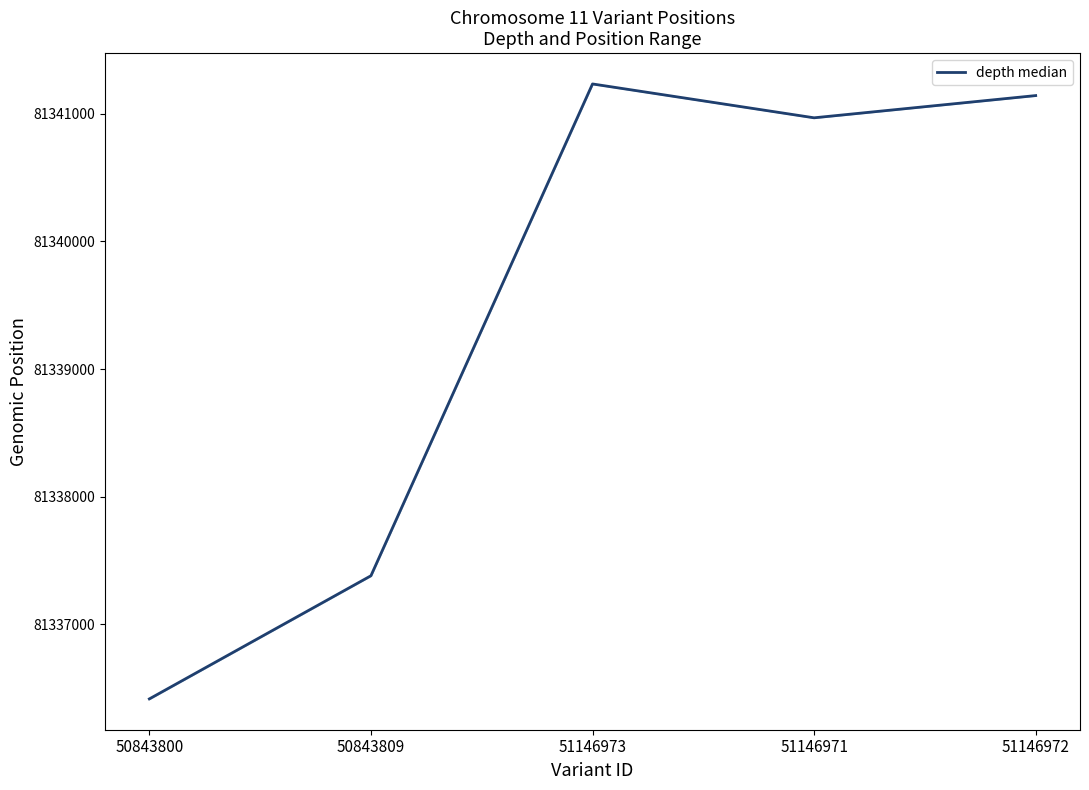

Approximately how many times larger is the value at 50843800 compared to 51146971?

1.0